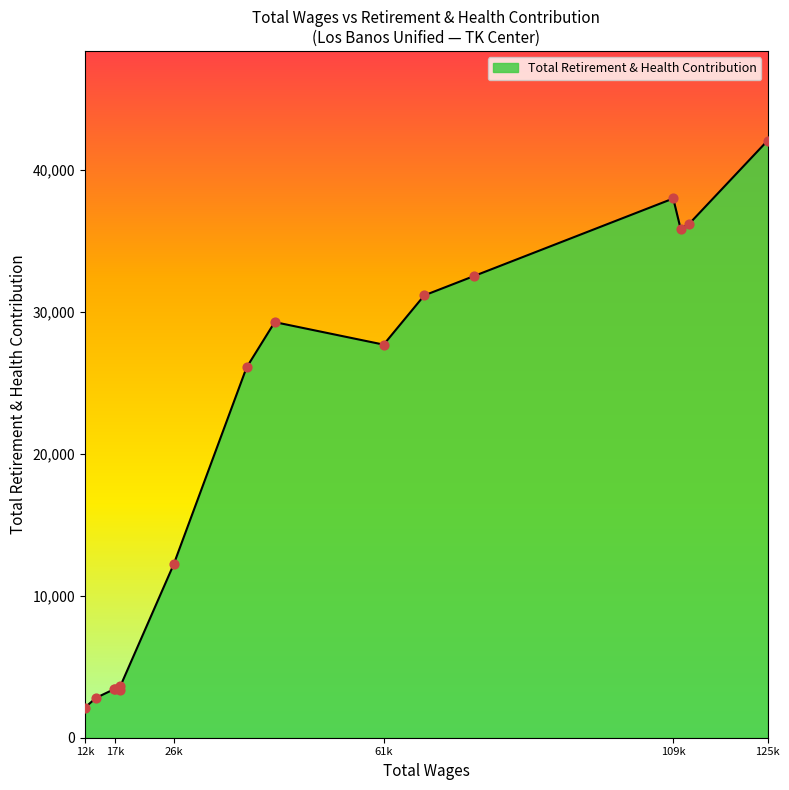

What is the maximum value shown in the chart?

42091